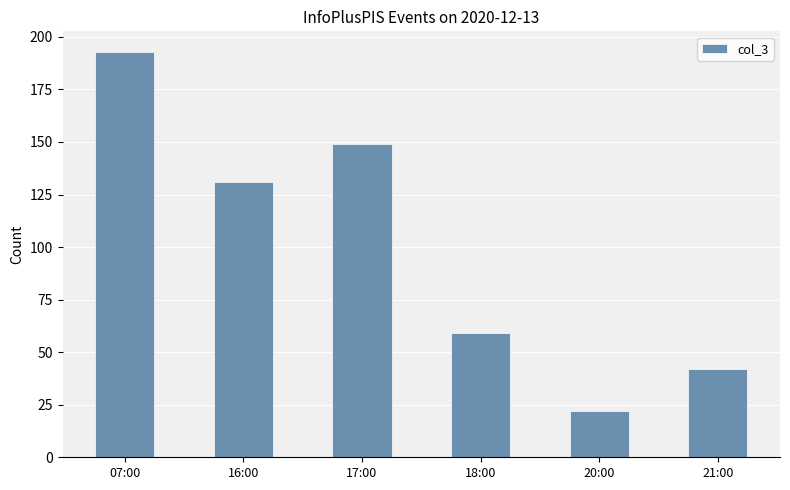

Are the bars grouped side by side (vs. stacked)?

No